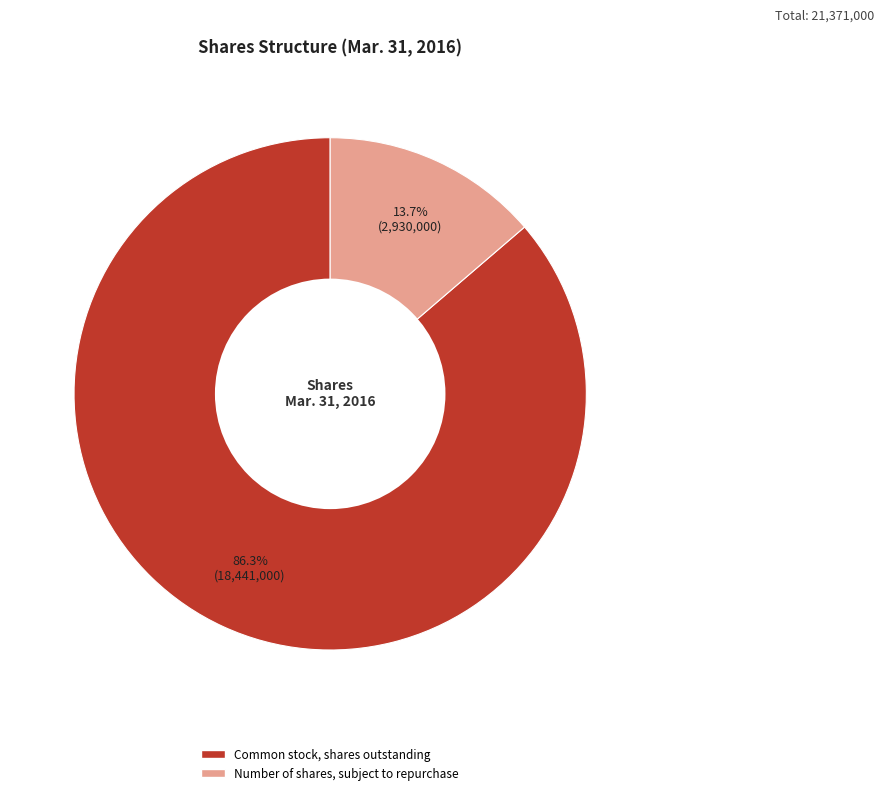

Is there any slice that represents more than half of the pie?

Yes